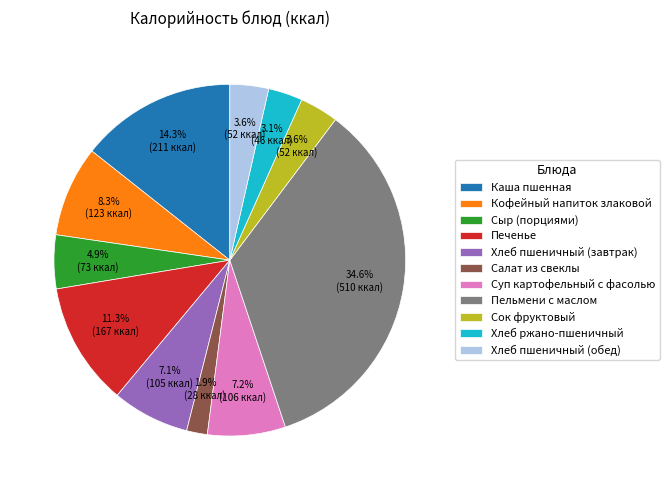

To the nearest percent, what is the difference between the Пельмени с маслом and Хлеб пшеничный (завтрак) slice percentages?

28%